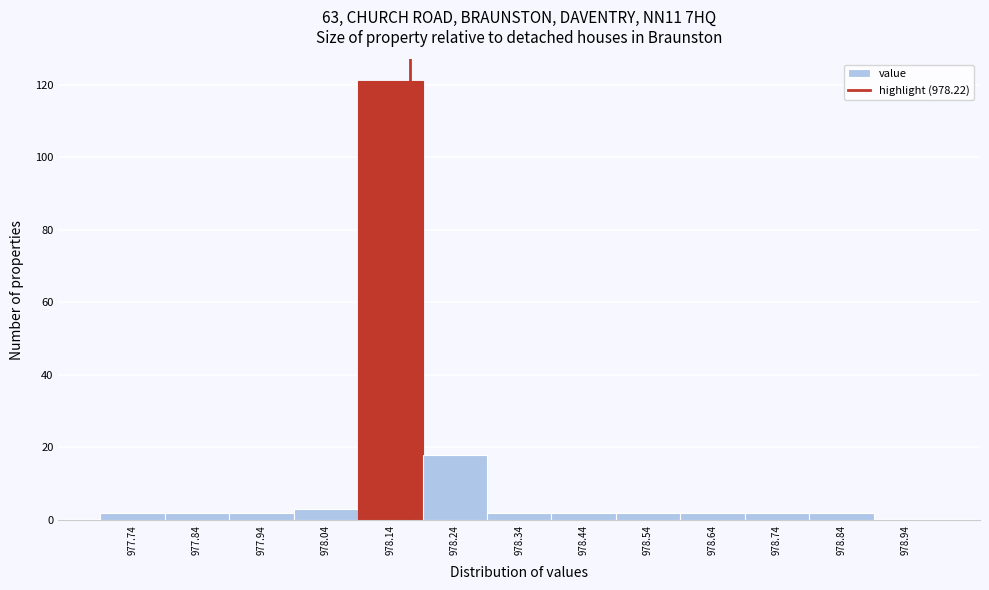

Reading left to right, extract all data points from this chart.

977.74=2	977.84=2	977.94=2	978.04=3	978.14=121	978.24=18	978.34=2	978.44=2	978.54=2	978.64=2	978.74=2	978.84=2	978.94=0